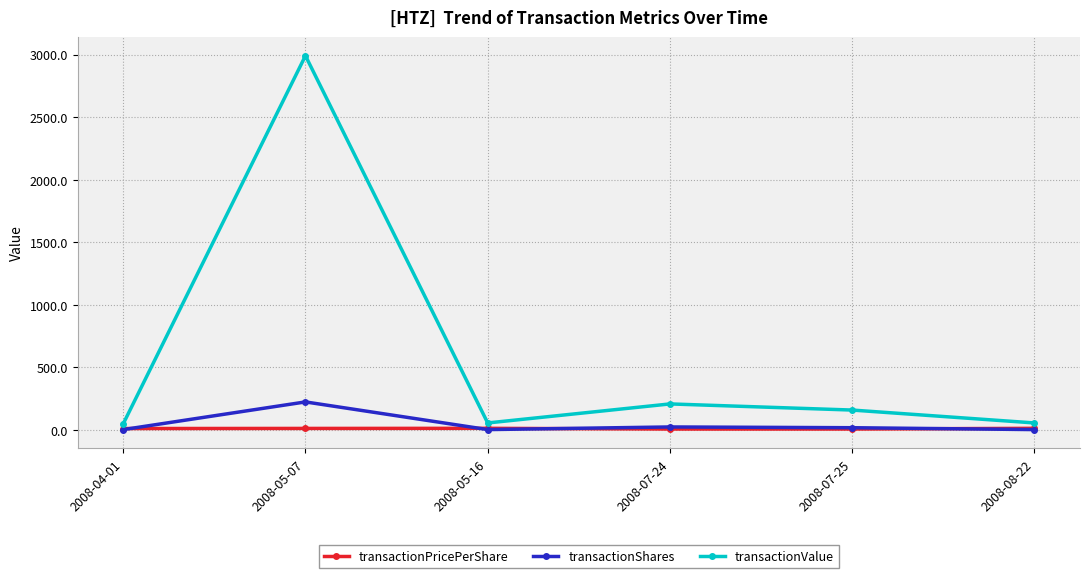

True or false: transactionShares has more than 1 points higher than both neighbors.

True